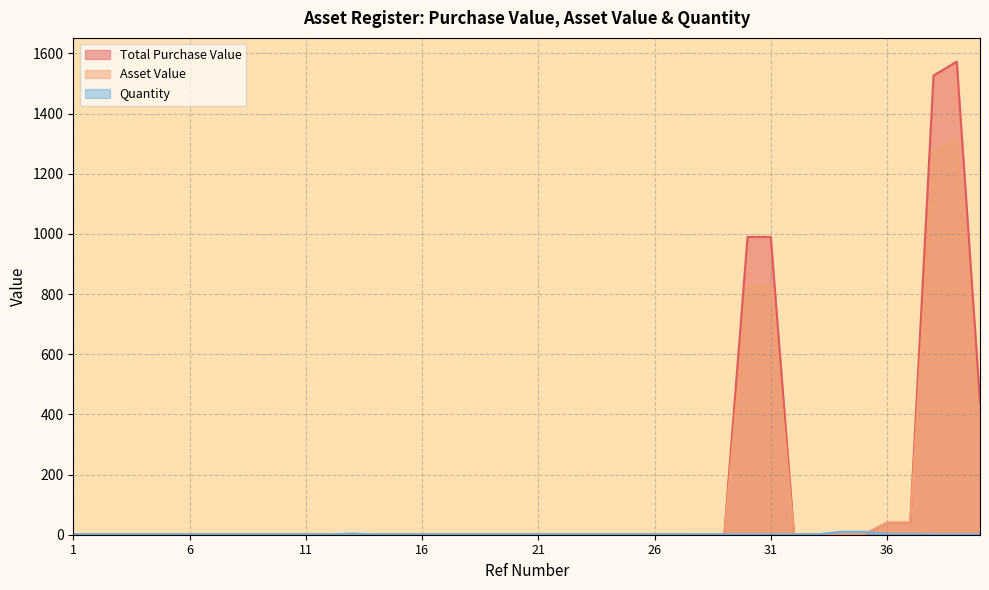

Reading left to right, list all the values displayed in this chart.

Total Purchase Value: 1=0.0	2=0.0	3=0.0	4=0.0	5=0.0	6=0.0	7=0.0	8=0.0	9=0.0	10=0.0	11=0.0	12=0.0	13=0.0	14=0.0	15=0.0	16=0.0	17=0.0	18=0.0	19=0.0	20=0.0	21=0.0	22=0.0	23=0.0	24=0.0	25=0.0	26=0.0	27=0.0	28=0.0	29=0.0	30=990.0	31=990.0	32=0.0	33=0.0	34=0.0	35=0.0	36=40.0	37=40.0	38=1526.2	39=1573.0	40=440.0
Asset Value: 1=1.0	2=1.0	3=1.0	4=1.0	5=1.0	6=1.0	7=1.0	8=1.0	9=1.0	10=1.0	11=1.0	12=1.0	13=1.0	14=1.0	15=1.0	16=1.0	17=1.0	18=1.0	19=1.0	20=1.0	21=1.0	22=1.0	23=1.0	24=1.0	25=1.0	26=1.0	27=1.0	28=0.0	29=0.0	30=825.0	31=825.0	32=1.0	33=1.0	34=1.0	35=1.0	36=40.0	37=40.0	38=1271.8	39=1310.8	40=330.0
Quantity: 1=1.0	2=1.0	3=1.0	4=1.0	5=1.0	6=1.0	7=1.0	8=1.0	9=1.0	10=1.0	11=1.0	12=1.0	13=4.0	14=1.0	15=1.0	16=1.0	17=1.0	18=1.0	19=1.0	20=1.0	21=1.0	22=1.0	23=1.0	24=1.0	25=1.0	26=1.0	27=1.0	28=1.0	29=1.0	30=1.0	31=1.0	32=1.0	33=1.0	34=10.0	35=10.0	36=2.0	37=2.0	38=1.0	39=1.0	40=1.0